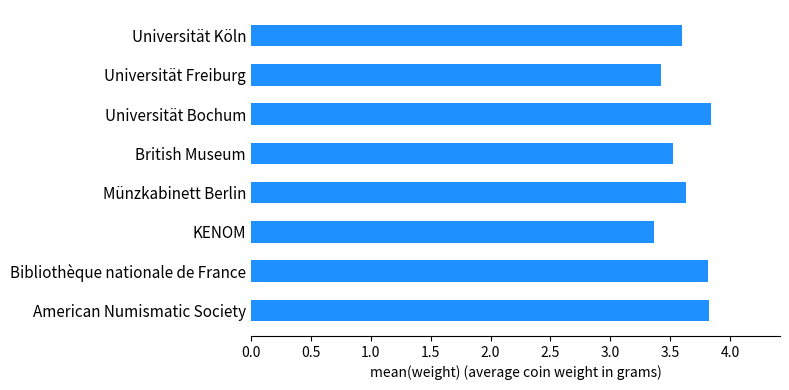

How many values are between 3 and 4?

8